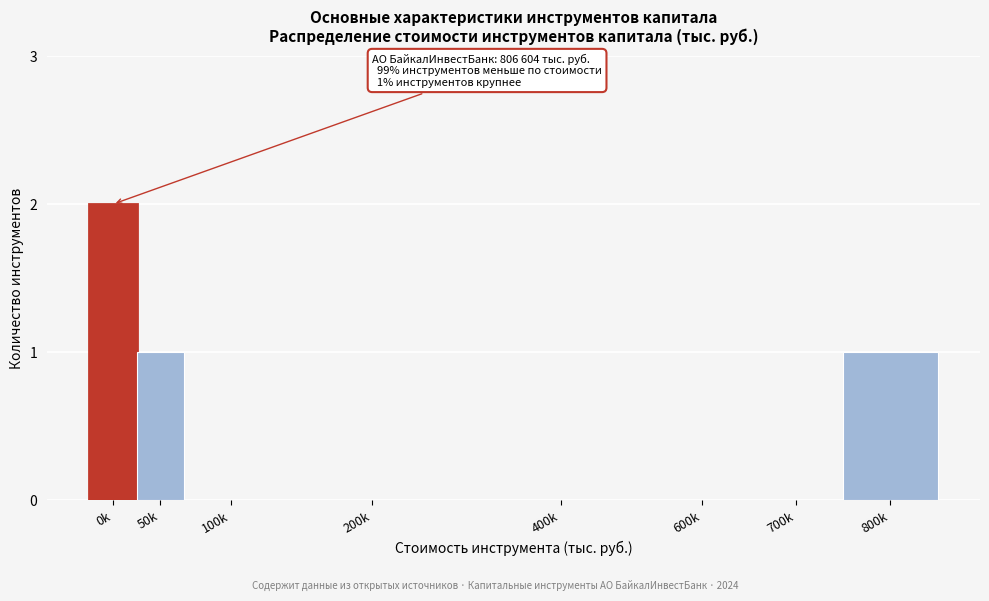

Reading right to left, transcribe all the data shown in this chart.

800k=1	700k=0	600k=0	400k=0	200k=0	100k=0	50k=1	0k=2